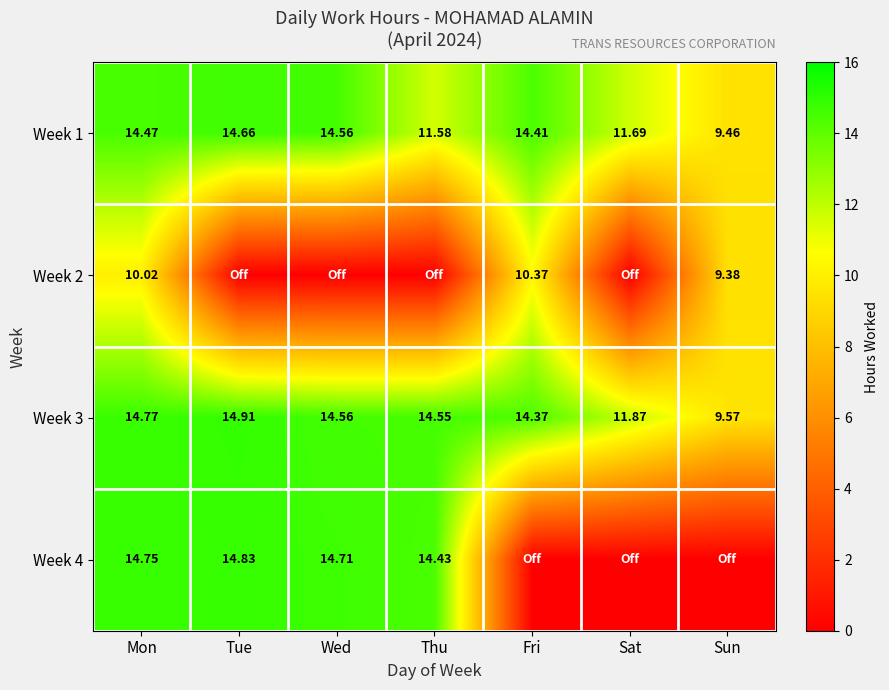

At how many categories does at least one series exceed 6?

7